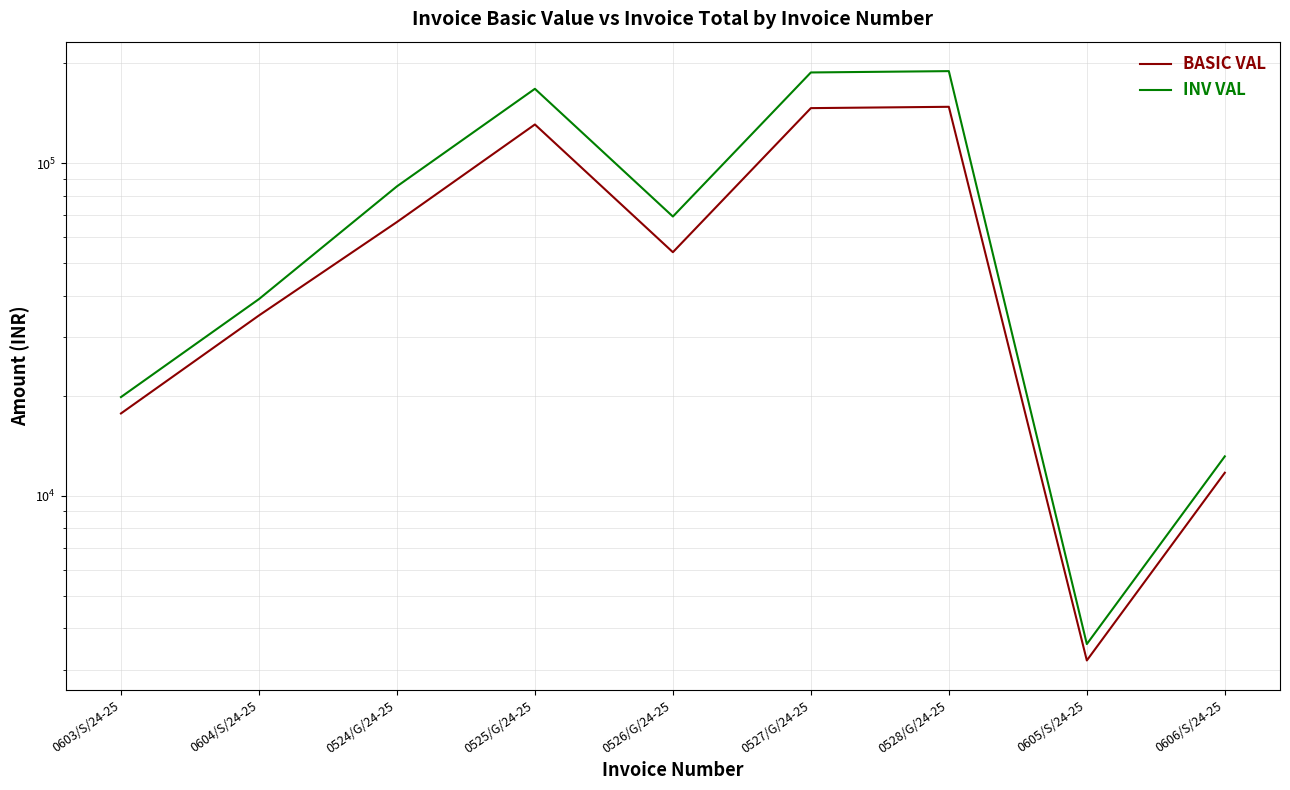

How many values in the BASIC VAL series exceed 54044?

4